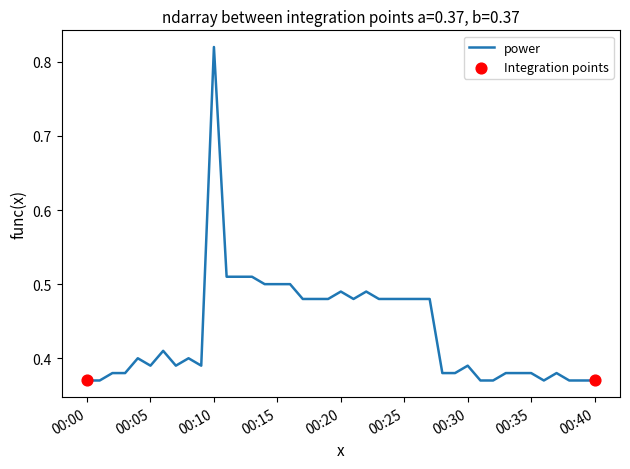

Does the chart have visible grid lines?

No